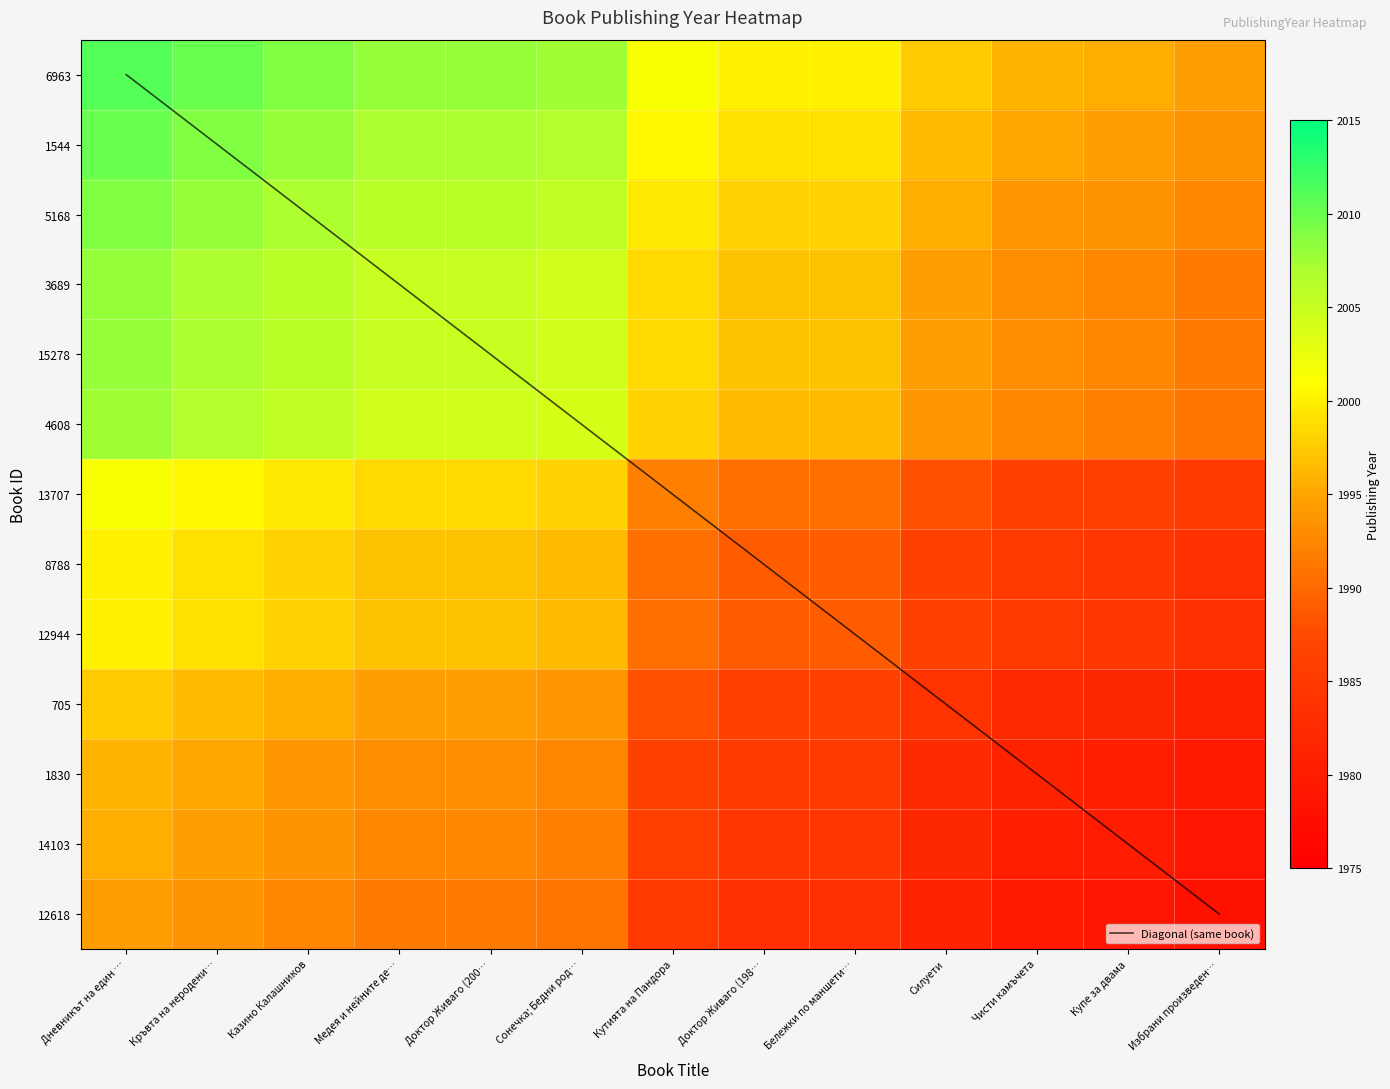

True or false: 13707 has a value of 995.0 at Доктор Живаго (198….

False